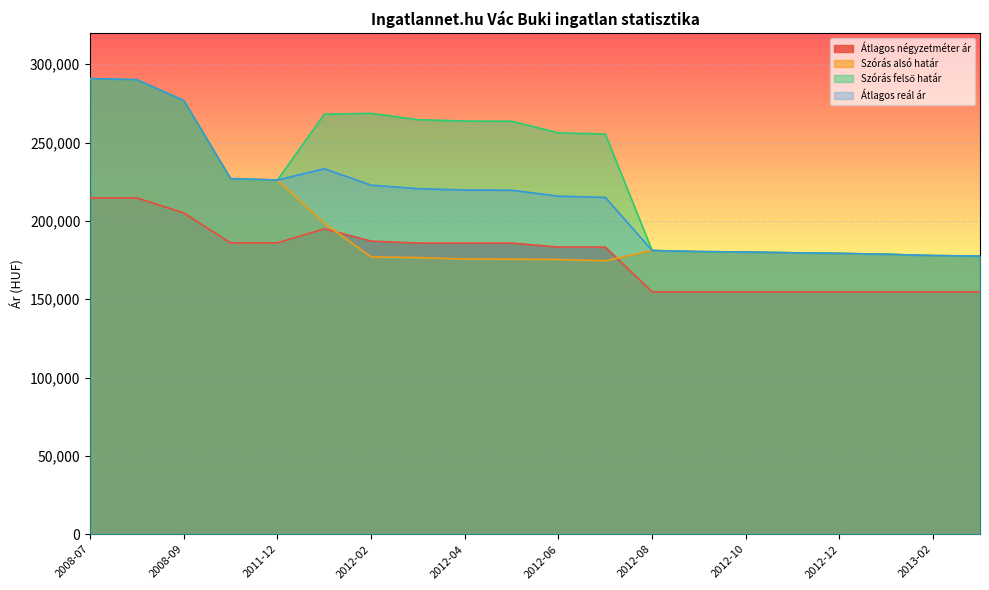

The value of Szórás alsó határ at 2008-07 is 62979. True or false?

False